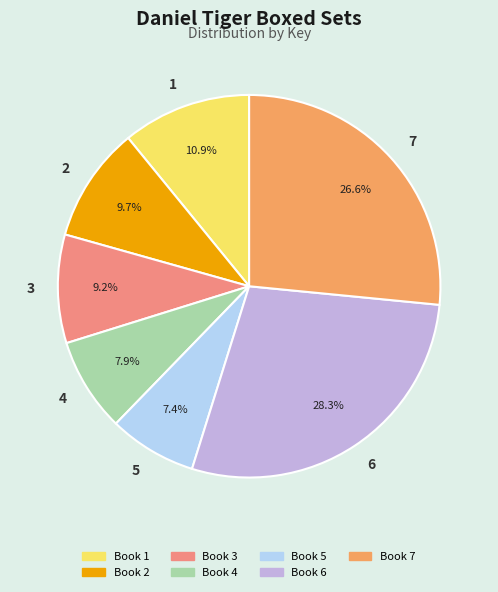

Which category has the smallest portion of the pie?

5